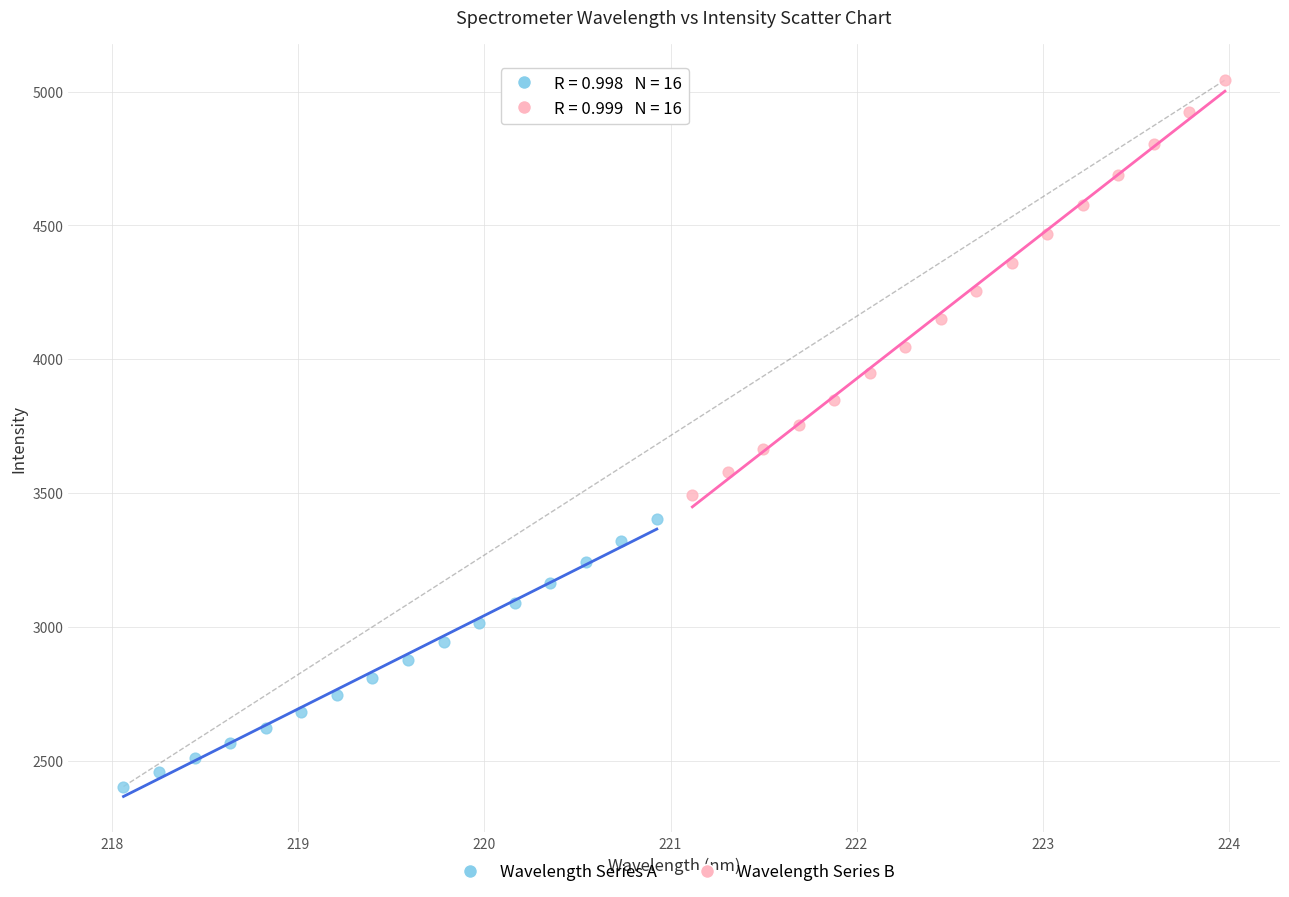

Which series reaches the maximum Y coordinate?

Wavelength Series B